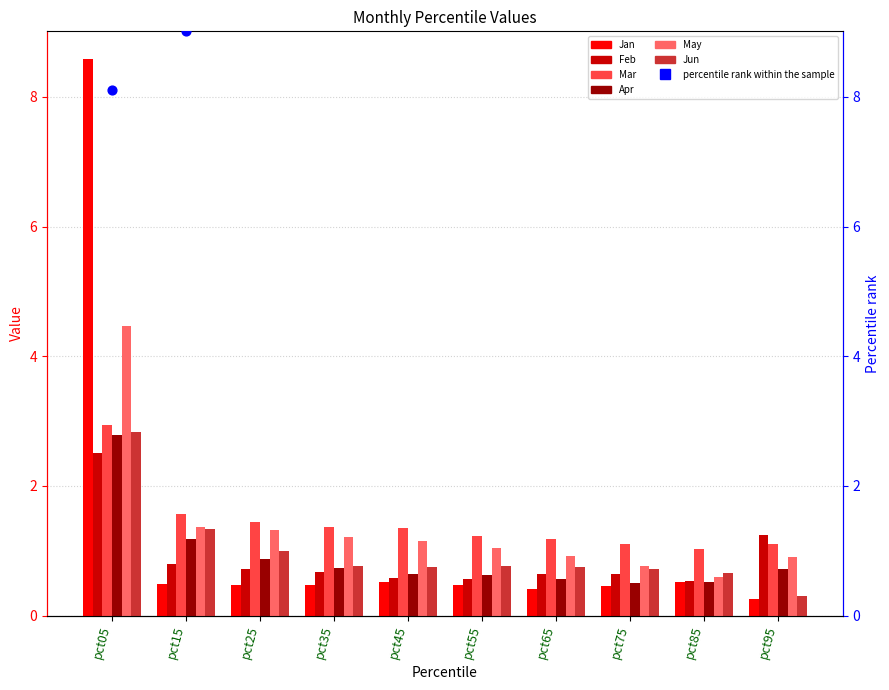

At which category is the sum across all series the highest?

pct05